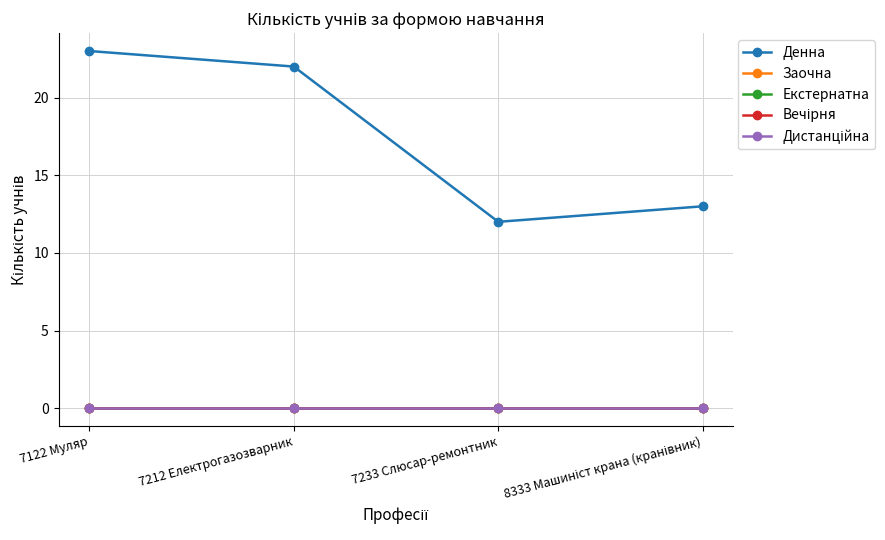

The value of Заочна at 7233 Слюсар-ремонтник is 0. True or false?

True